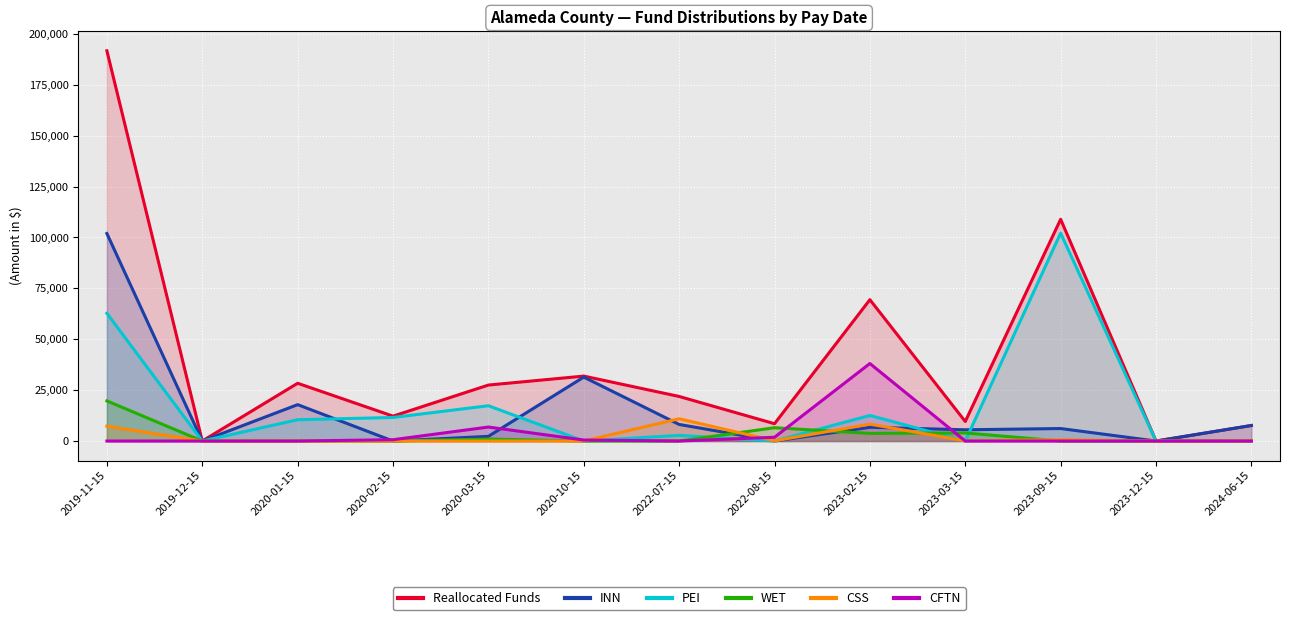

What are all the series names shown in the legend?

Reallocated Funds, INN, PEI, WET, CSS, CFTN